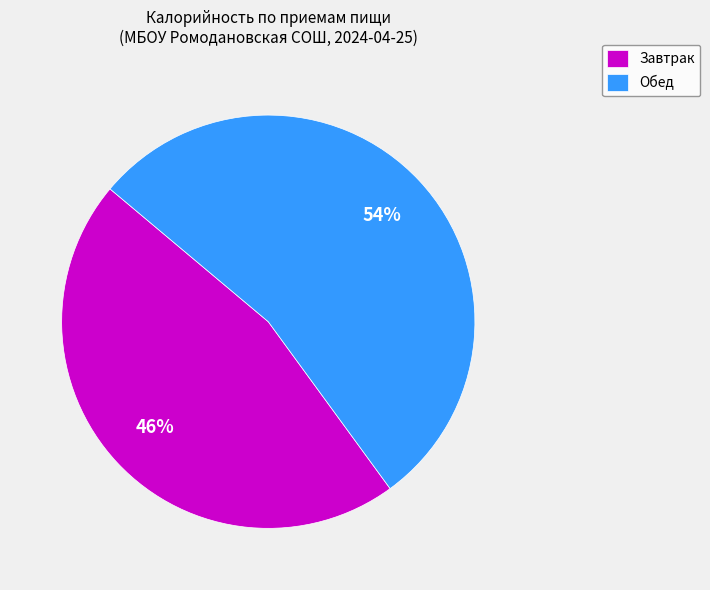

Between Обед and Завтрак, which is larger?

Обед